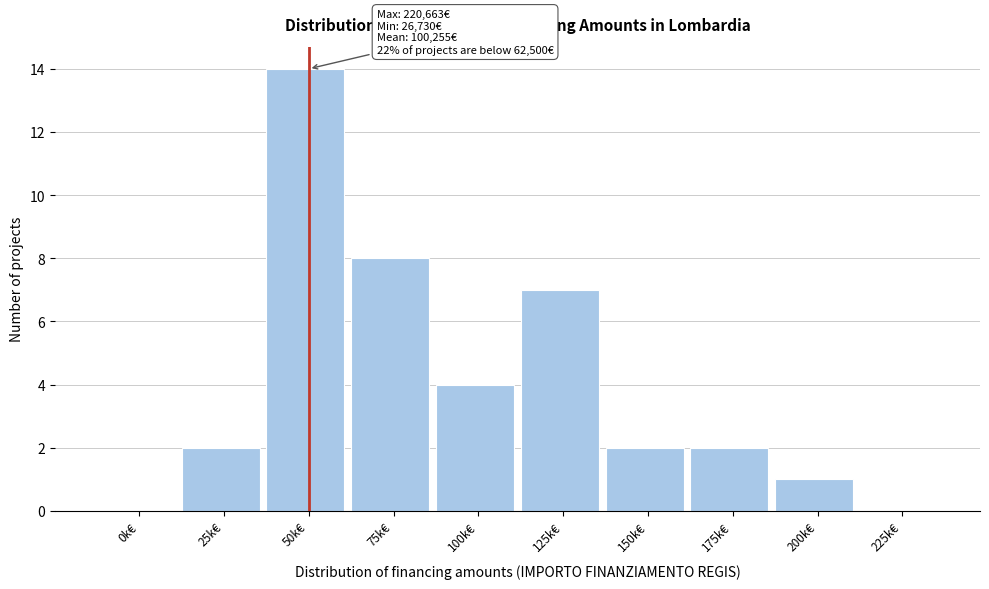

Reading left to right, transcribe all the data shown in this chart.

0k€=0	25k€=2	50k€=14	75k€=8	100k€=4	125k€=7	150k€=2	175k€=2	200k€=1	225k€=0